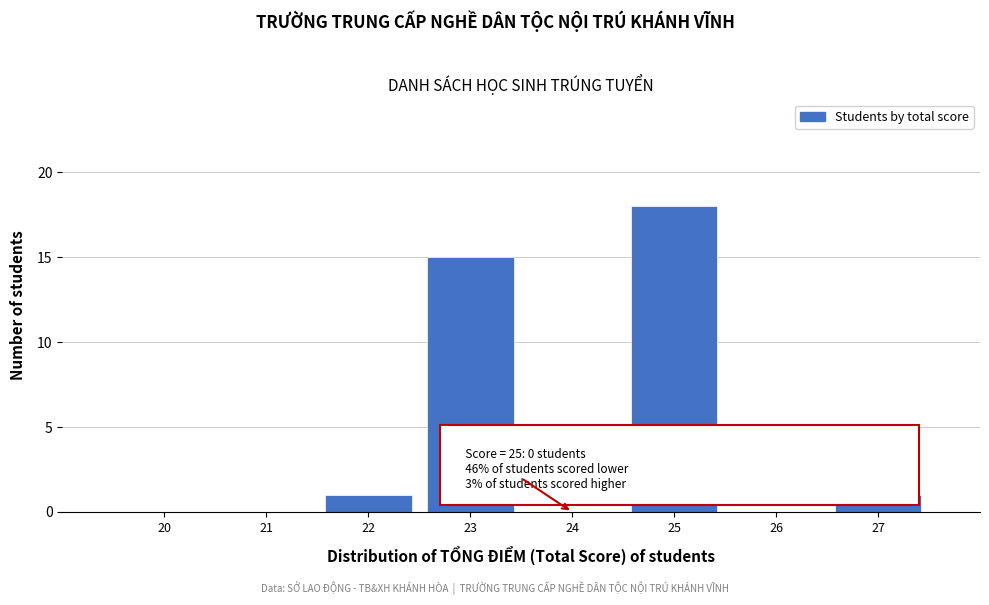

Reading right to left, transcribe all the data shown in this chart.

27=1	26=0	25=18	24=0	23=15	22=1	21=0	20=0